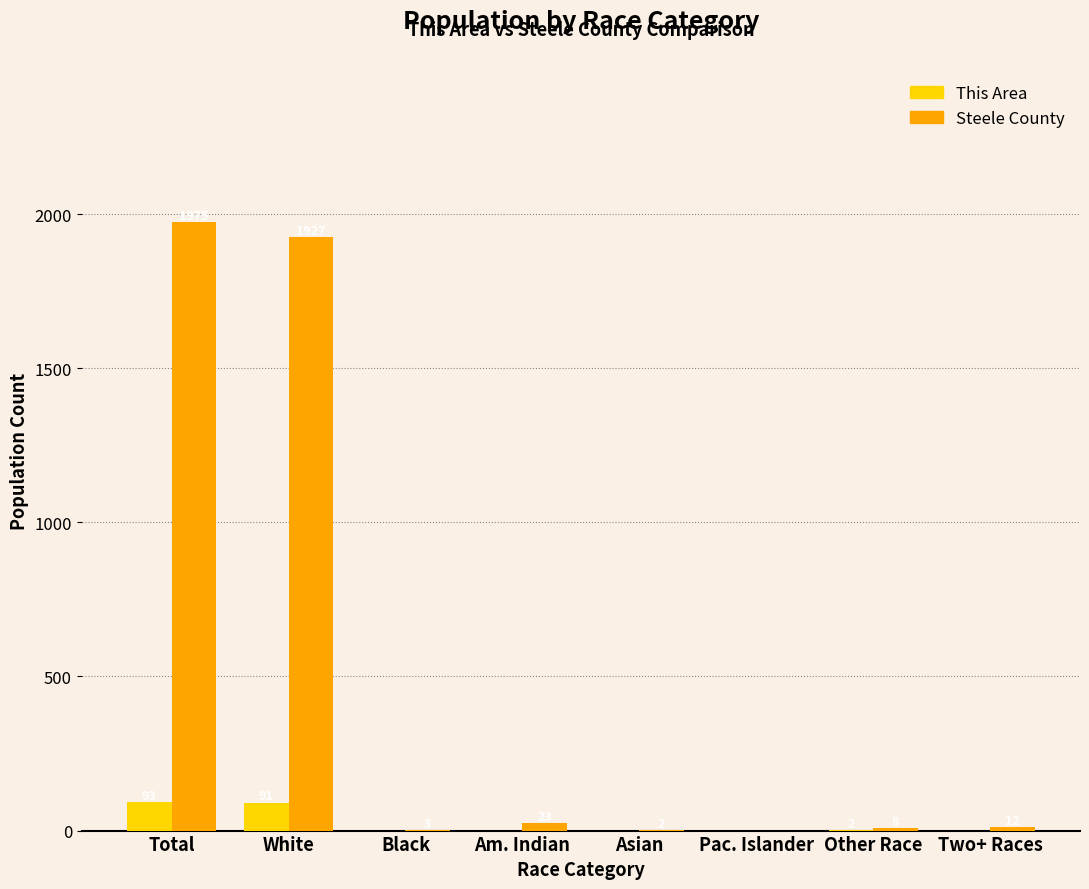

Reading left to right, transcribe all the data shown in this chart.

This Area: 93	91	0	0	0	0	2	0
Steele County: 1975	1927	3	23	2	0	8	12